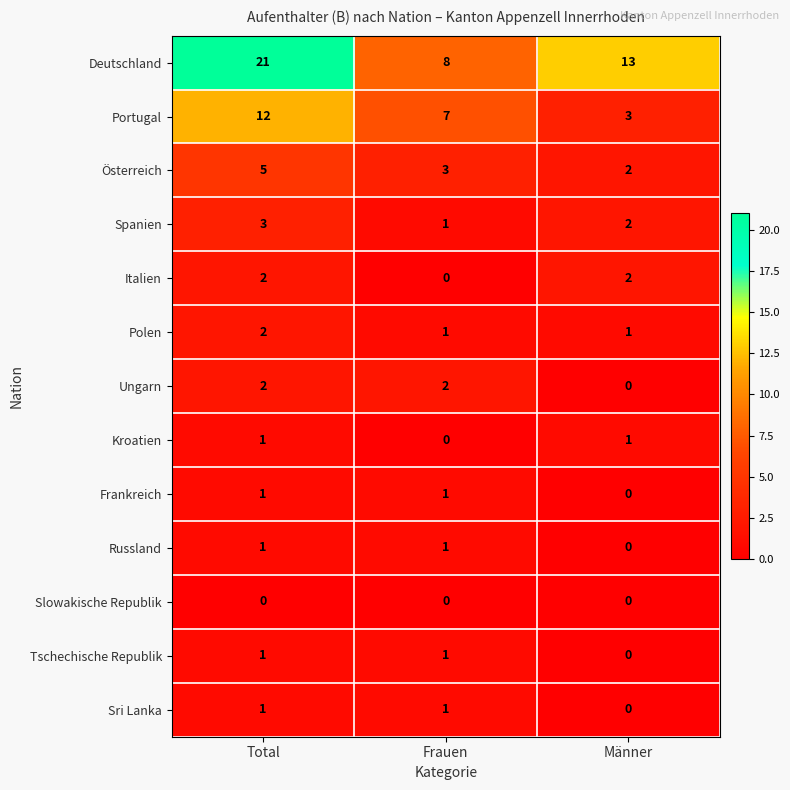

True or false: Spanien has a value of 3 at Total.

True